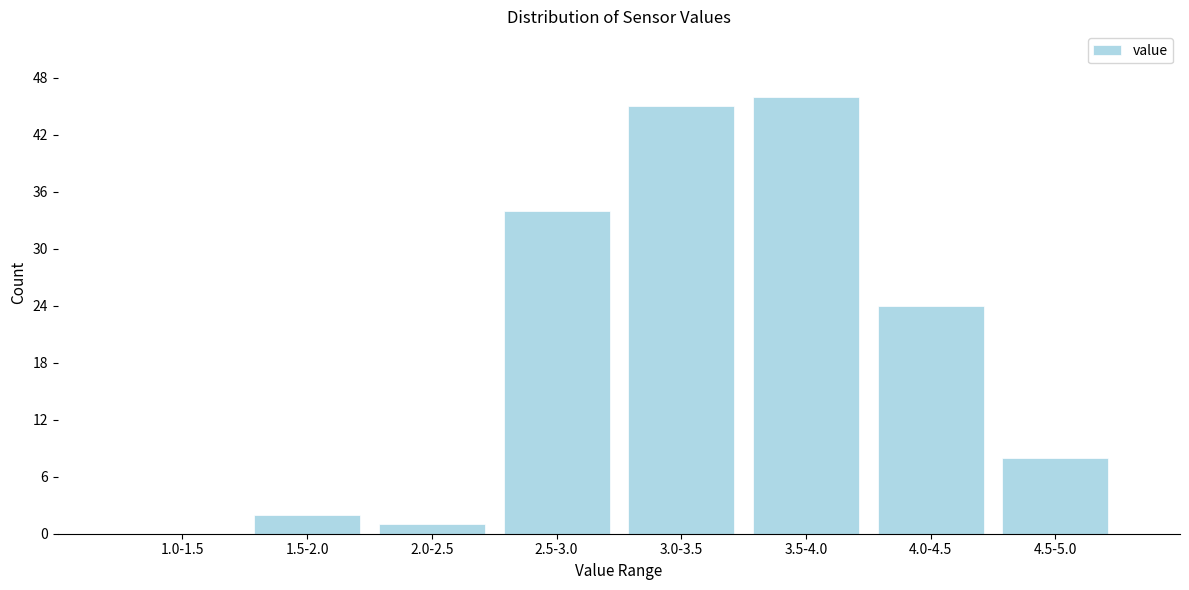

Reading right to left, list all the values displayed in this chart.

4.5-5.0=8	4.0-4.5=24	3.5-4.0=46	3.0-3.5=45	2.5-3.0=34	2.0-2.5=1	1.5-2.0=2	1.0-1.5=0